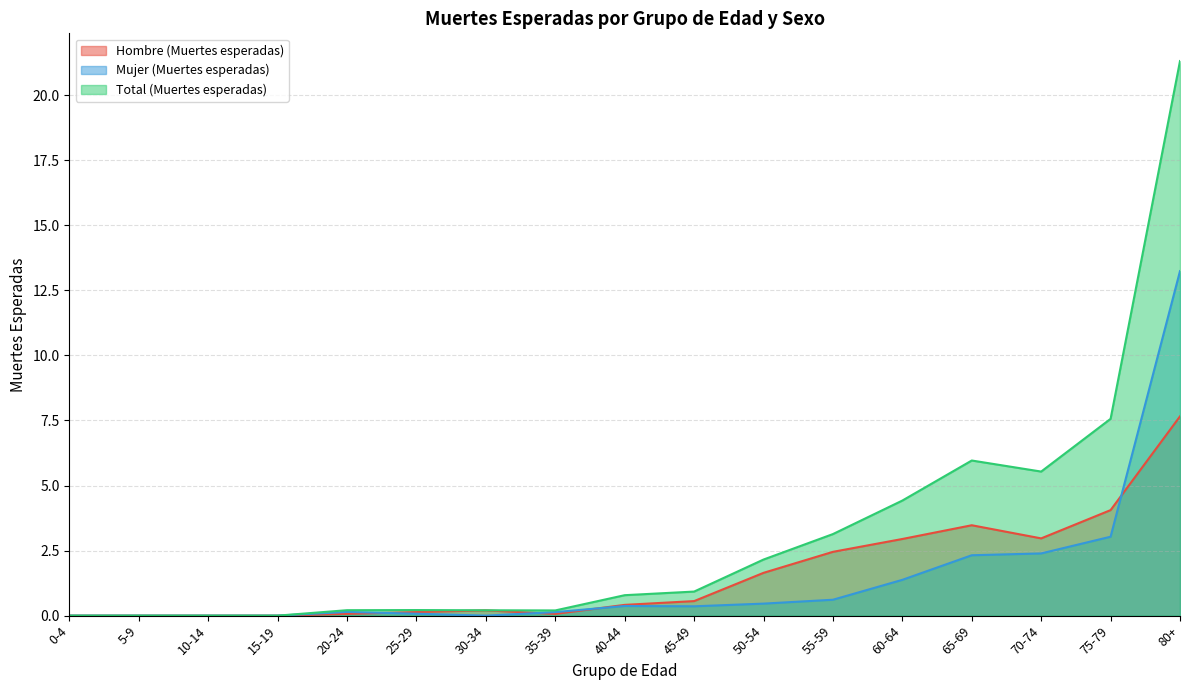

At how many categories does at least one series exceed 9?

1